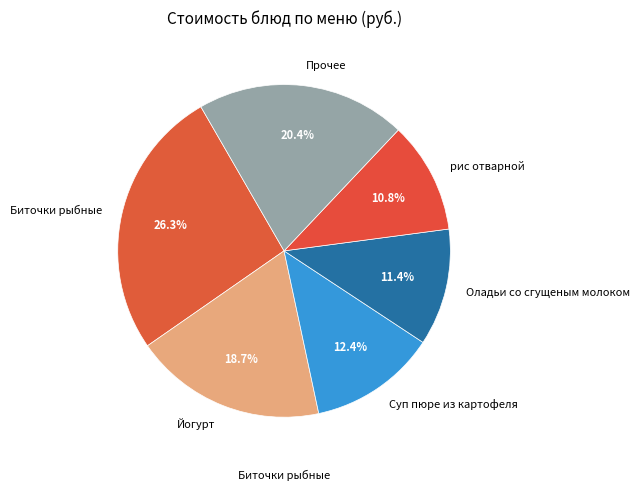

Combined, do Суп пюре из картофеля and Йогурт account for over 50%?

No